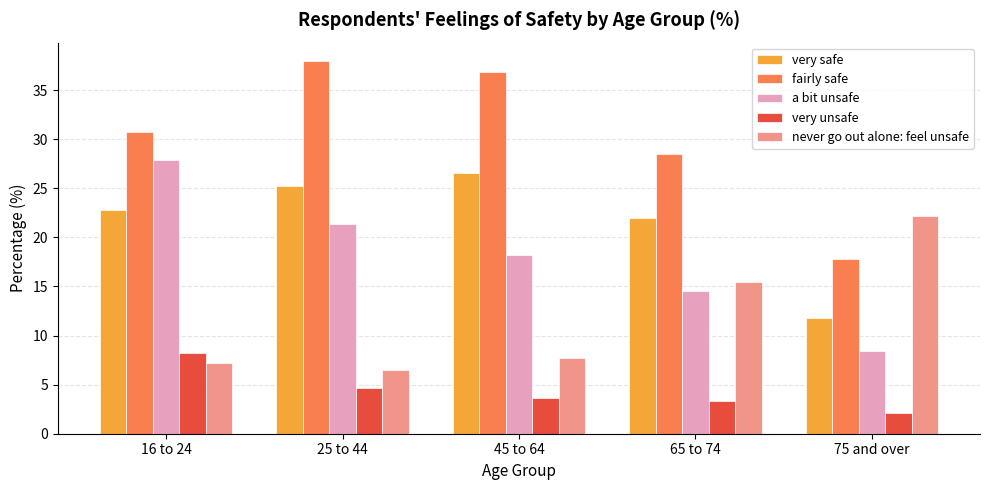

What is the total value across all series at 25 to 44?

95.6